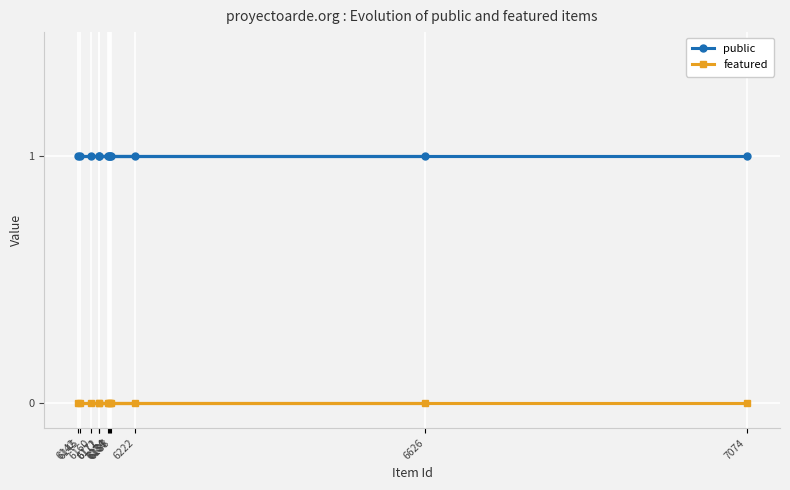

What is the greatest value displayed?

1